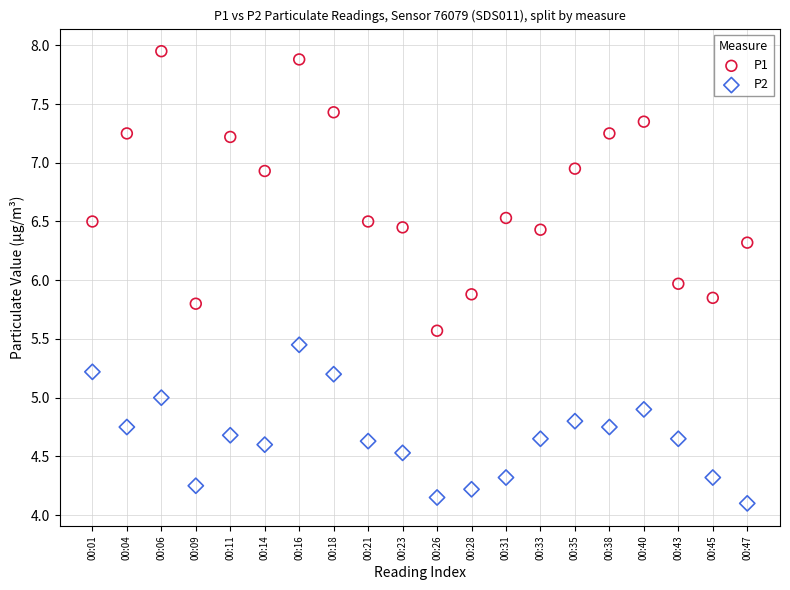

In the P2 series, what Y value is closest to 4?

4.1